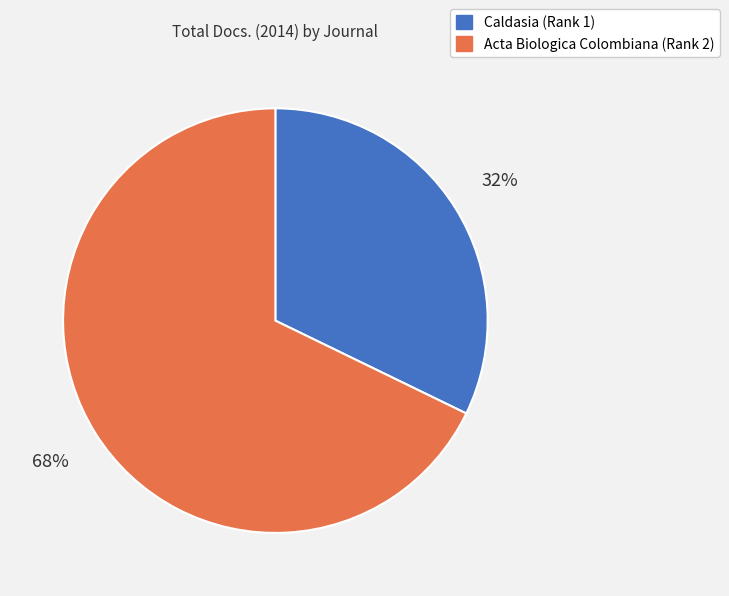

Approximately how many times larger is the value at Acta Biologica Colombiana (Rank 2) compared to Caldasia (Rank 1)?

2.1